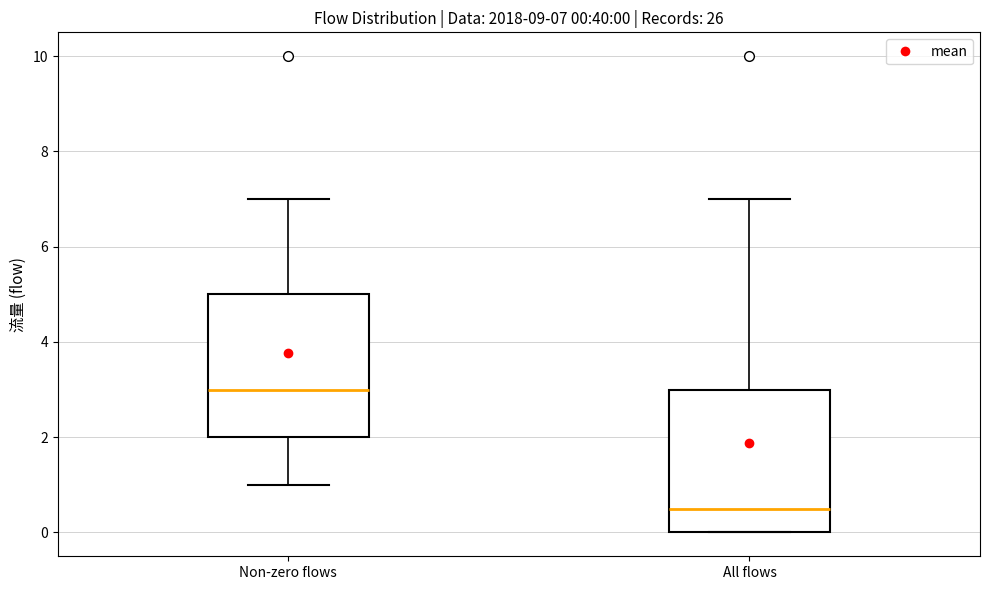

Which box has the highest median line?

Non-zero flows